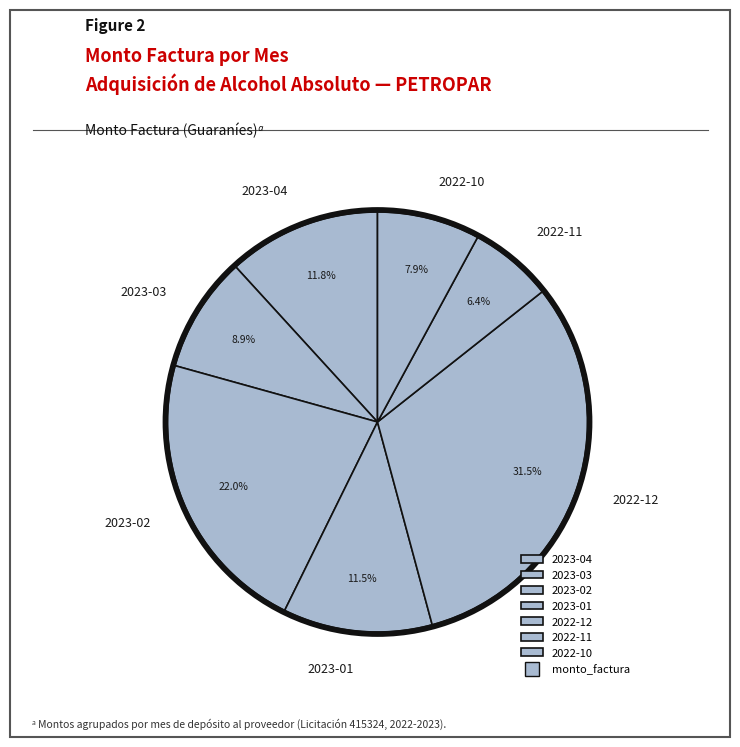

How many segments does this pie chart have?

7